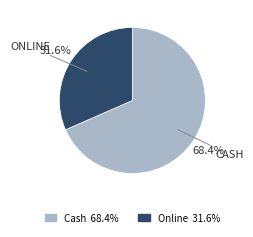

What is the ratio of the value at Online to the value at Cash?

0.5